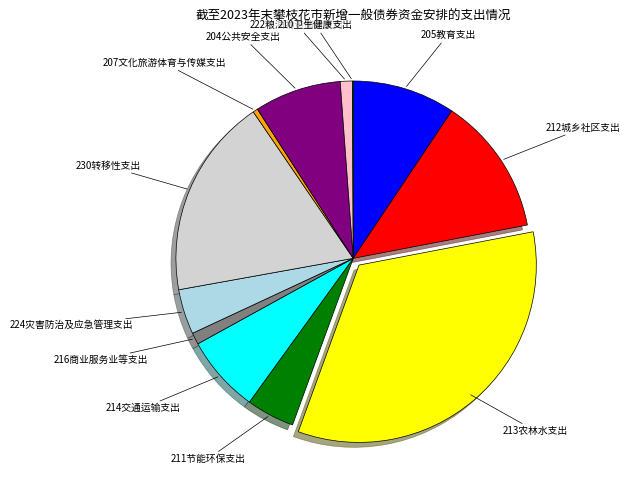

Is there a majority slice in this chart?

No